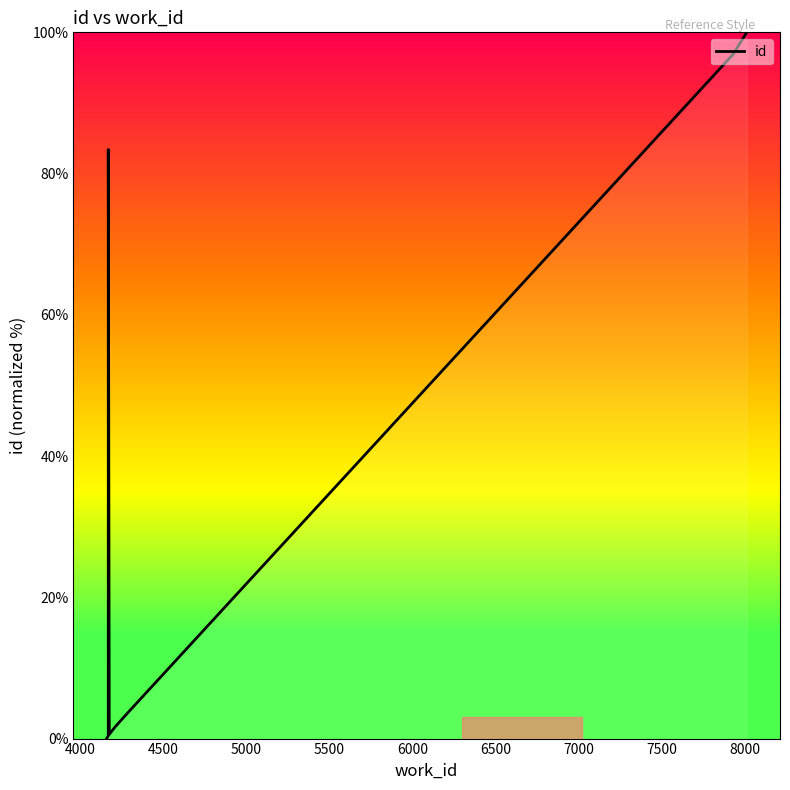

What is the difference between the maximum and minimum values?

100.0